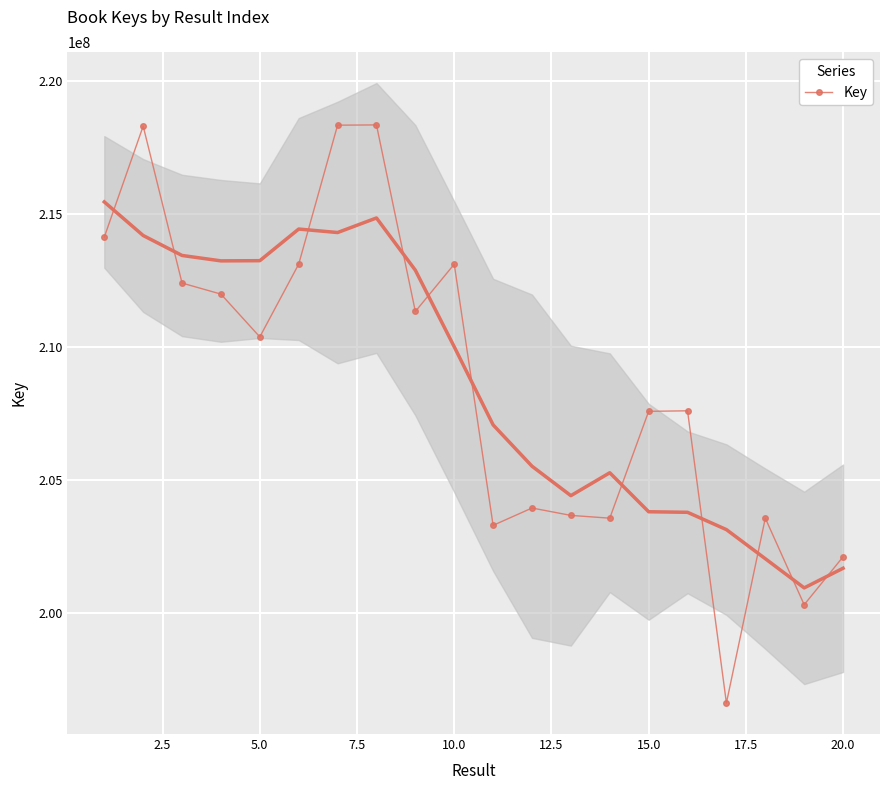

What is the maximum value for Key?

218335874